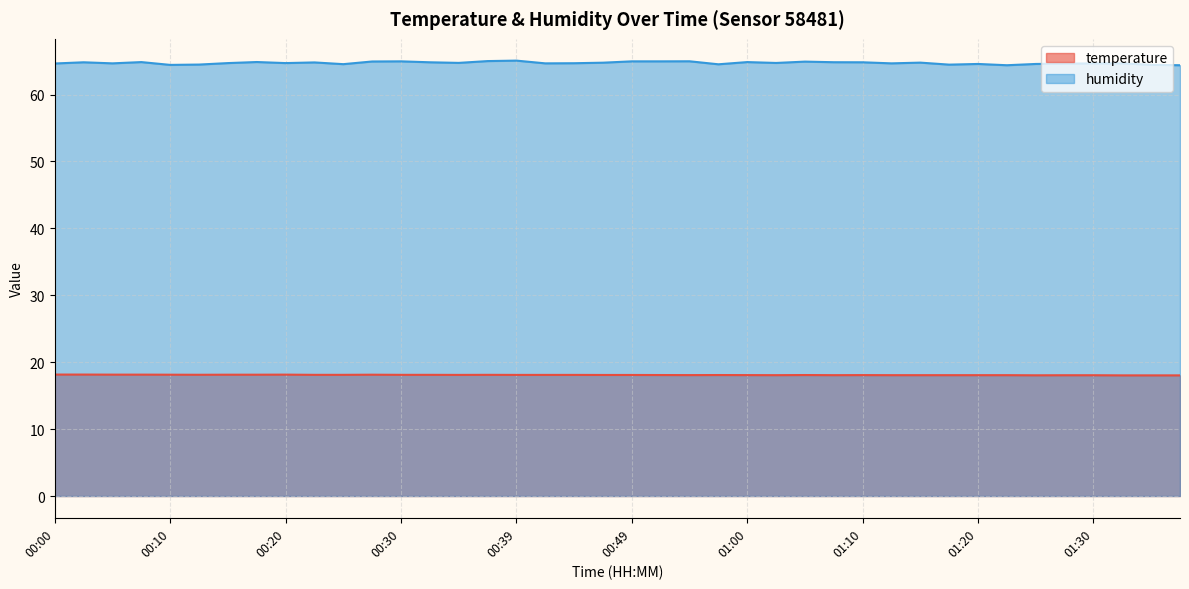

What is the difference between the maximum and second lowest values in the humidity series?

0.7